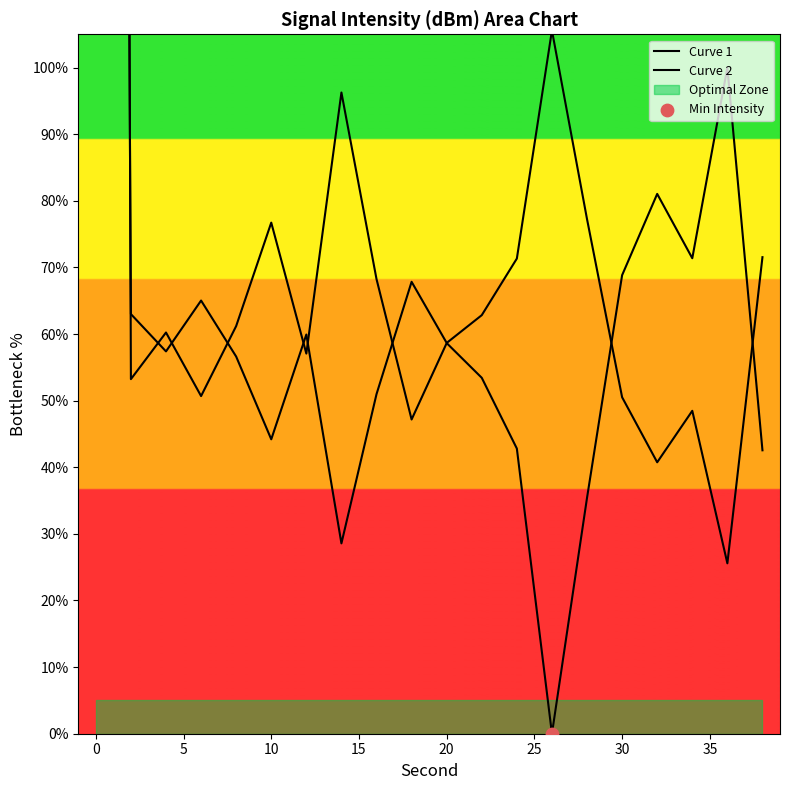

Which series reaches the maximum Y coordinate?

Curve 1